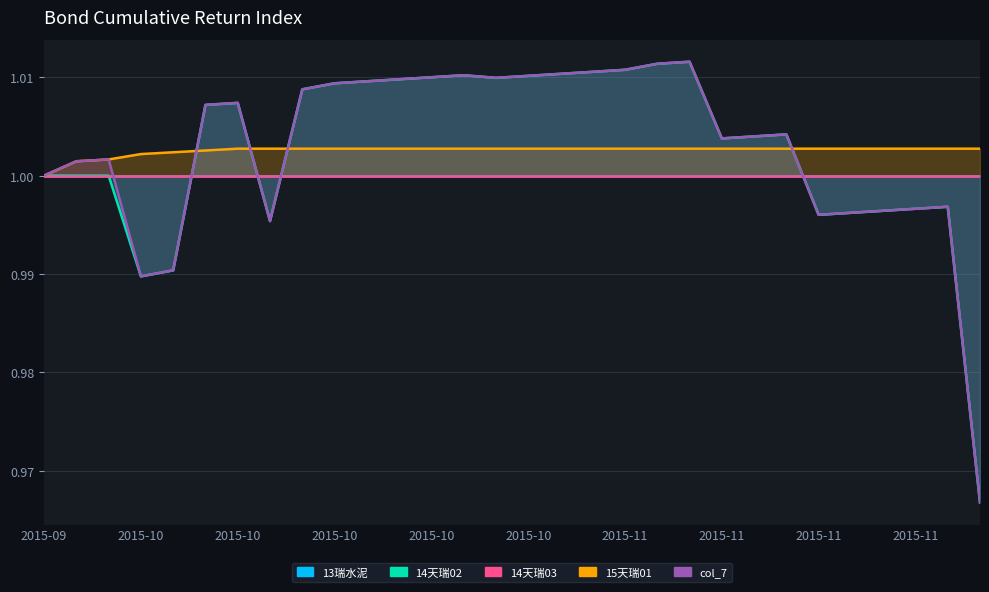

What is the sum of all 14天瑞02 values?

30.1